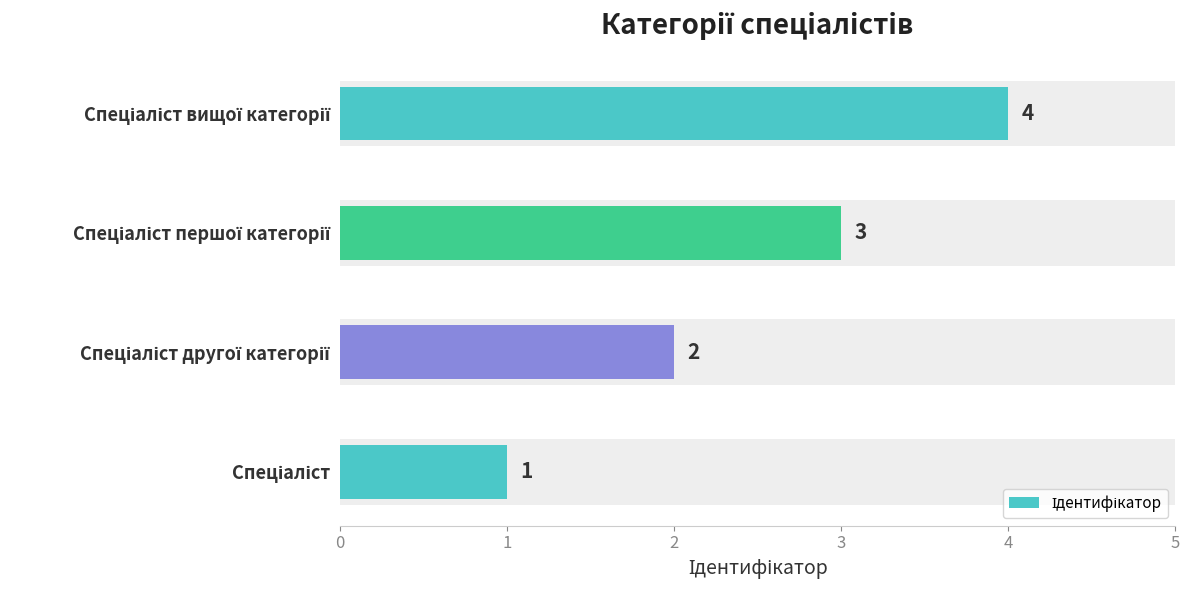

Are the bars horizontal?

Yes